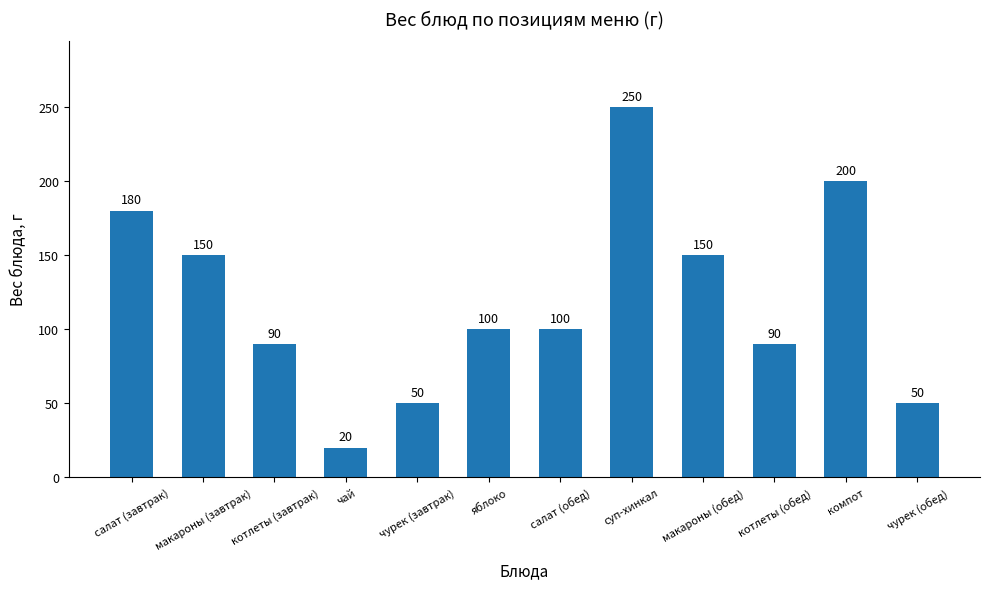

What is the greatest value displayed?

250